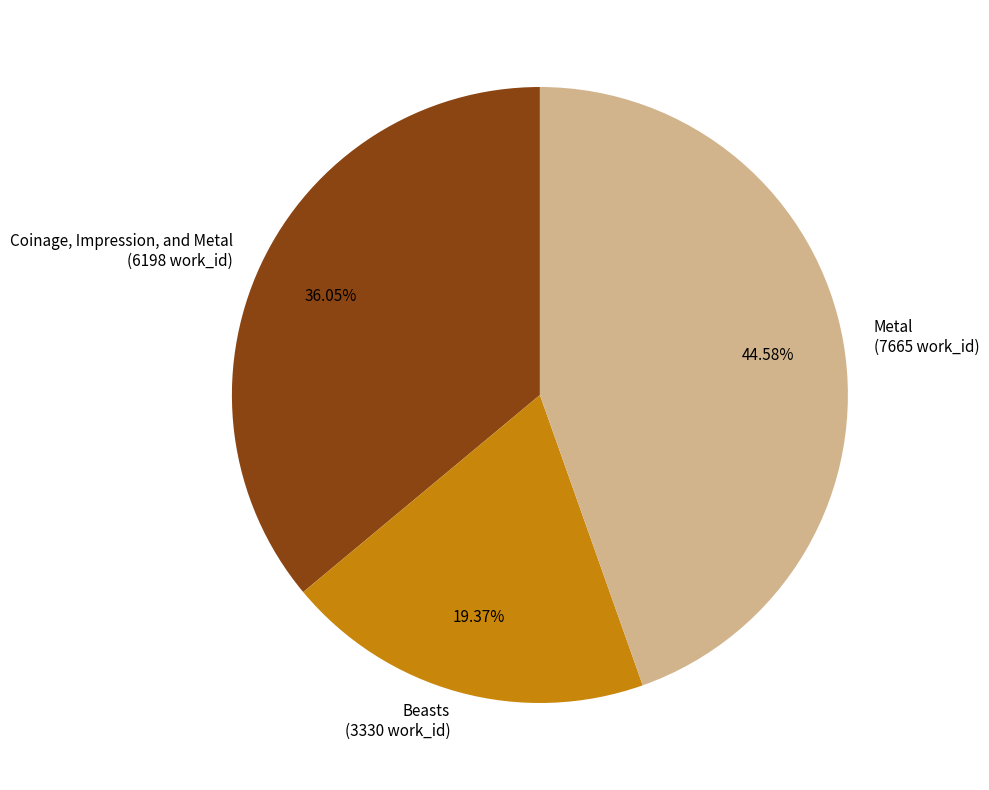

What is the total percentage of Metal and Beasts?

64.0%